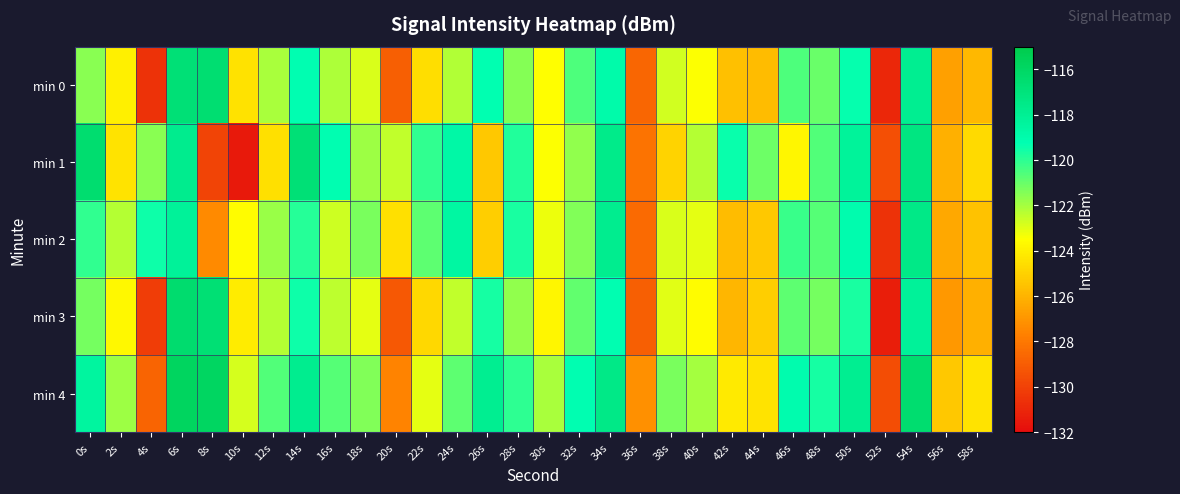

Count the number of data series in this chart.

5